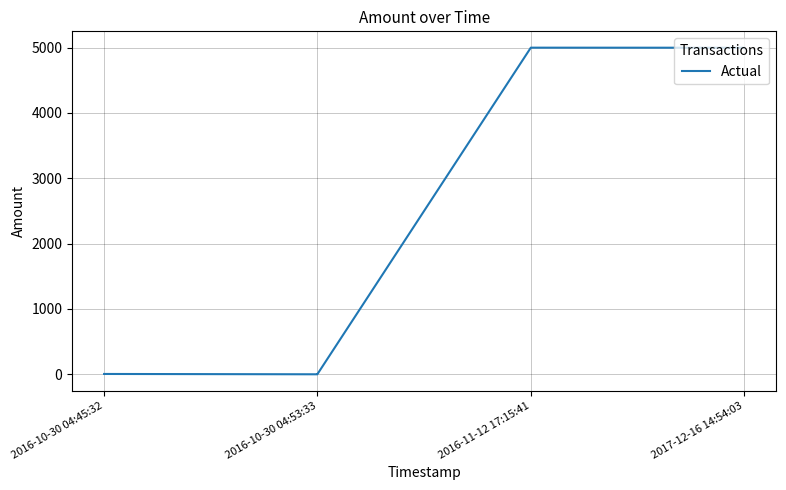

Where is the data nearest to the value 2500?

2016-10-30 04:45:32